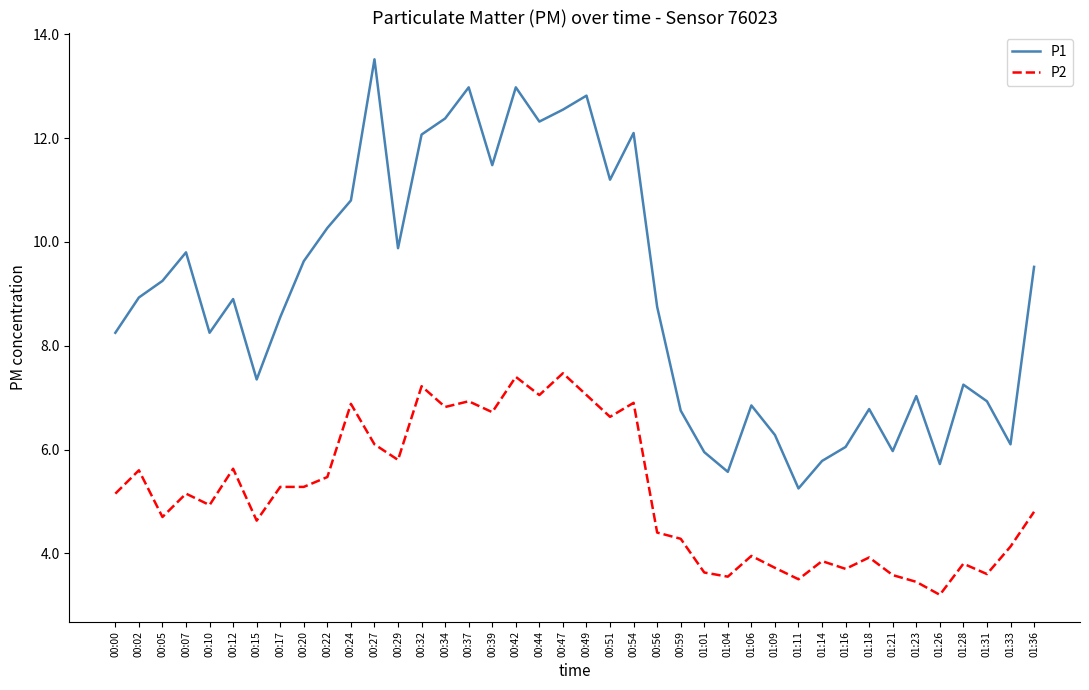

True or false: P2 and P1 cross at least once.

False